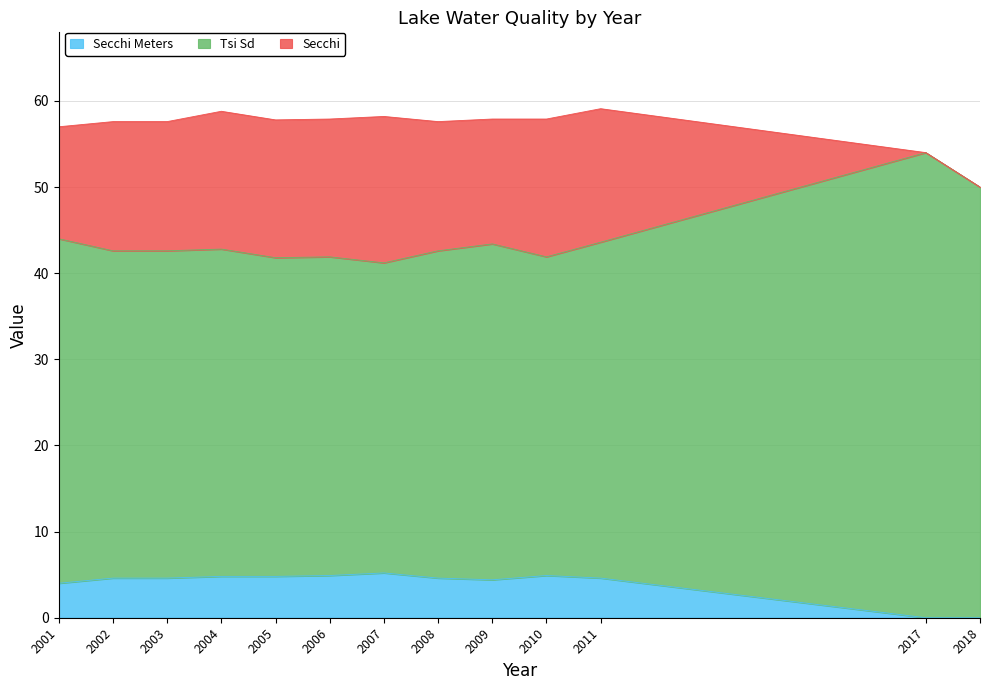

At which label does Secchi Meters reach its peak?

2007